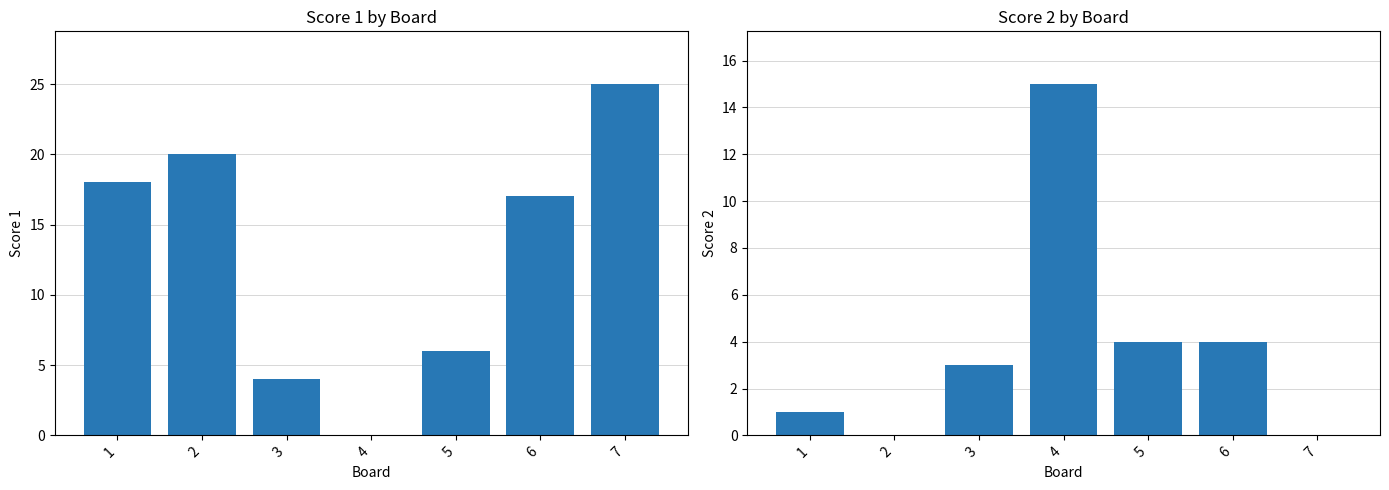

What value does the Score 2 series have at 3, to the nearest 5?

5